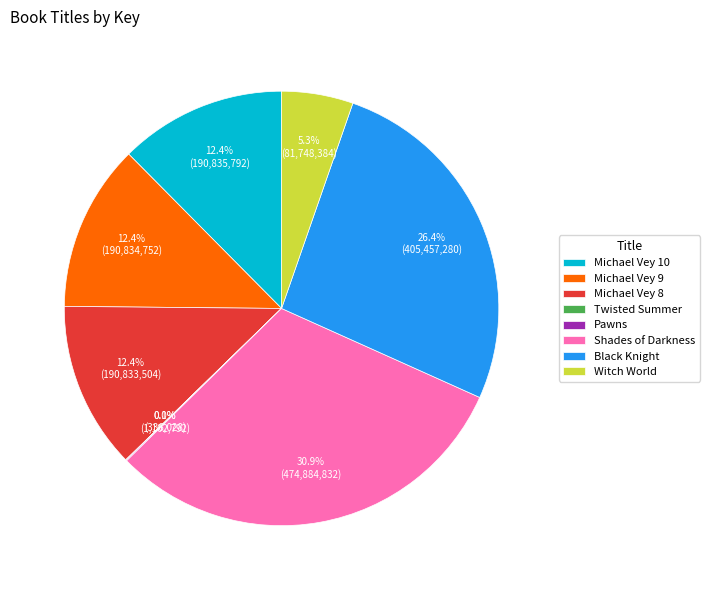

Is it true that Michael Vey 9 is 19% of the pie?

False